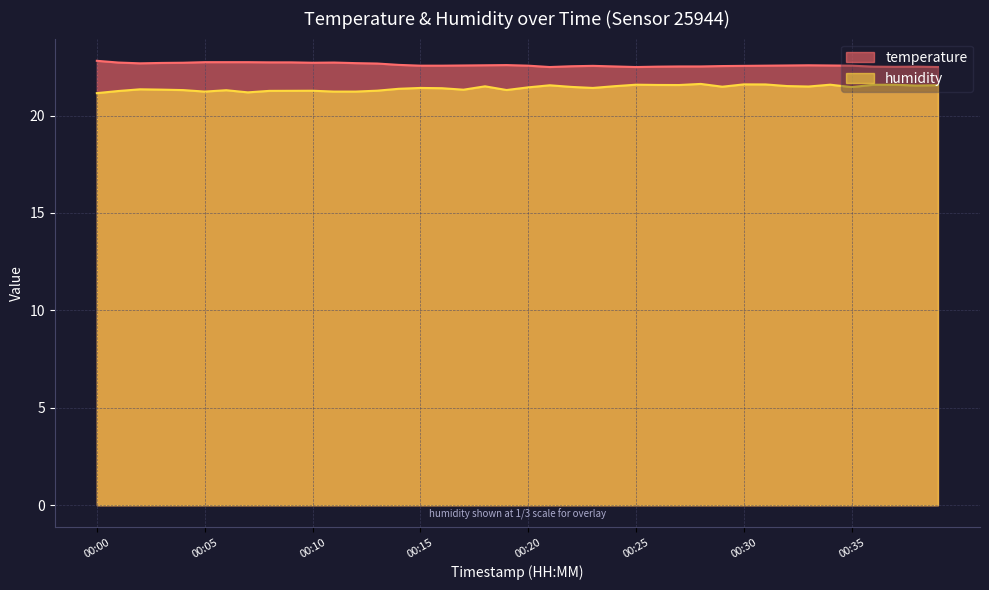

How many interior local peaks does the temperature series have?

5